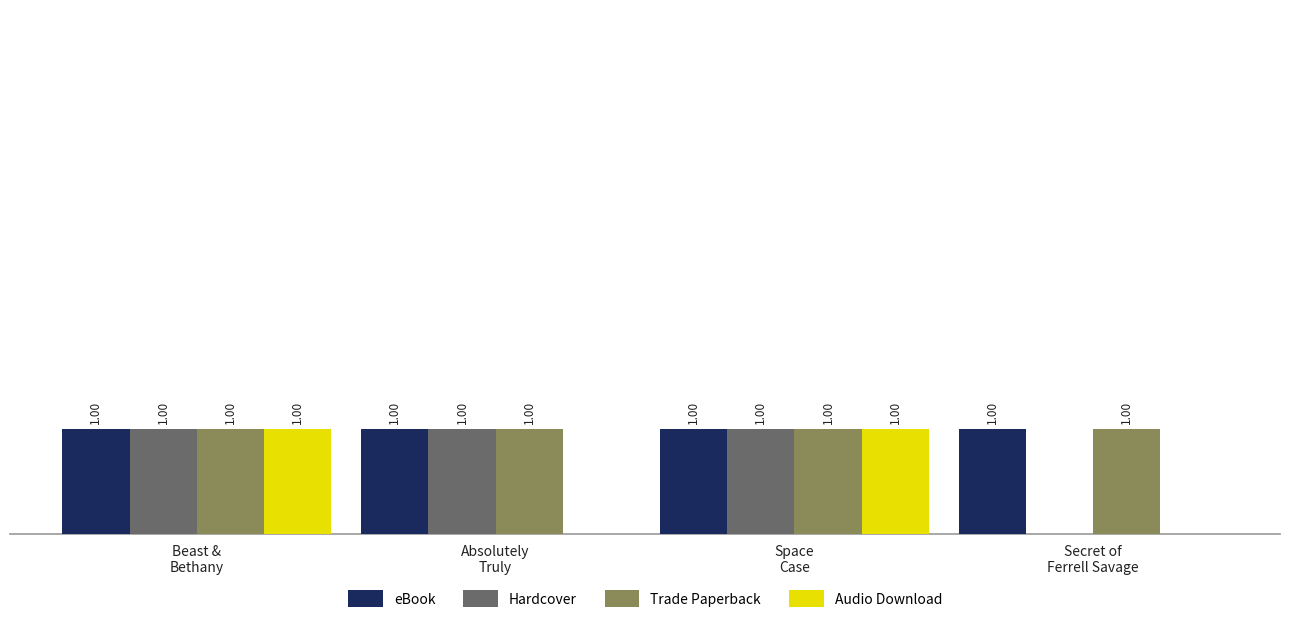

Are the bars horizontal?

No